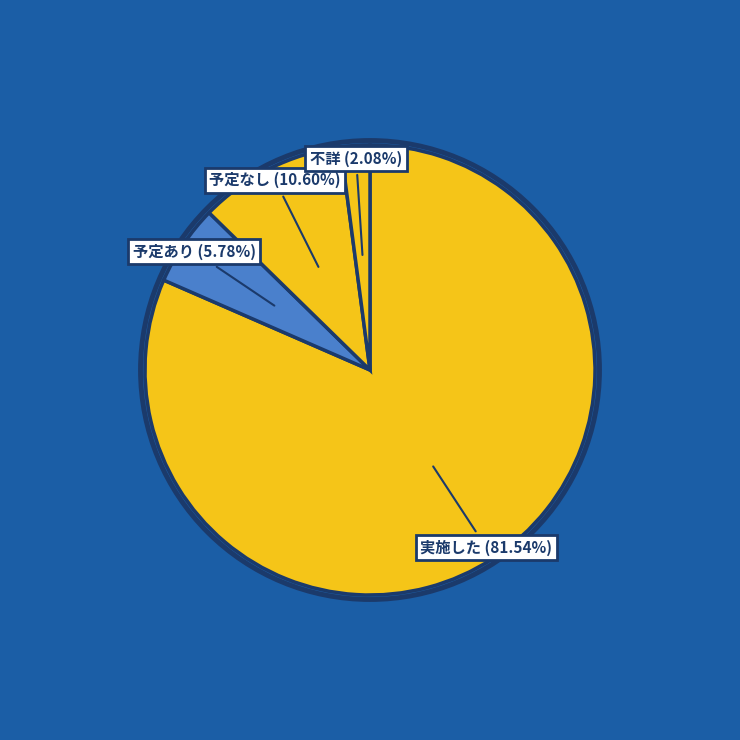

Rank the categories by value from lowest to highest.

不詳, 予定あり, 予定なし, 実施した